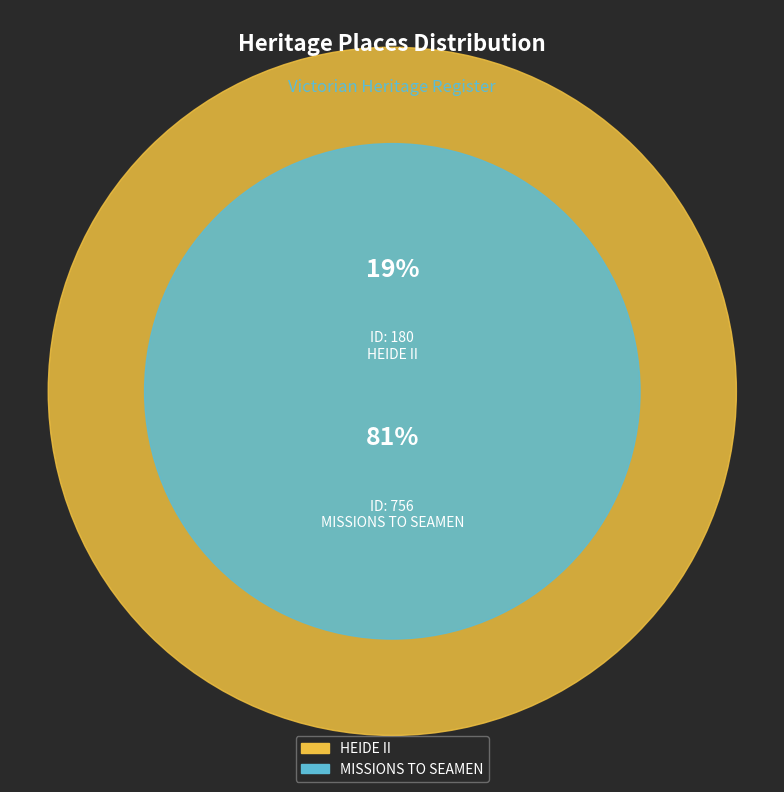

Between HEIDE II and MISSIONS TO SEAMEN, which is larger?

MISSIONS TO SEAMEN